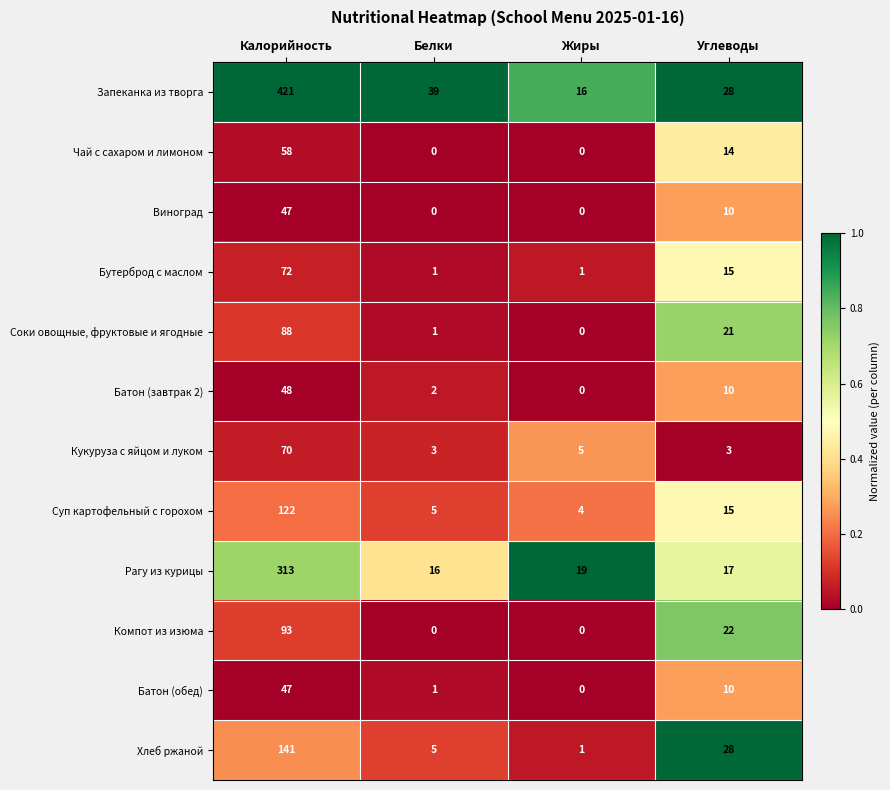

What is the maximum value shown in the chart?

421